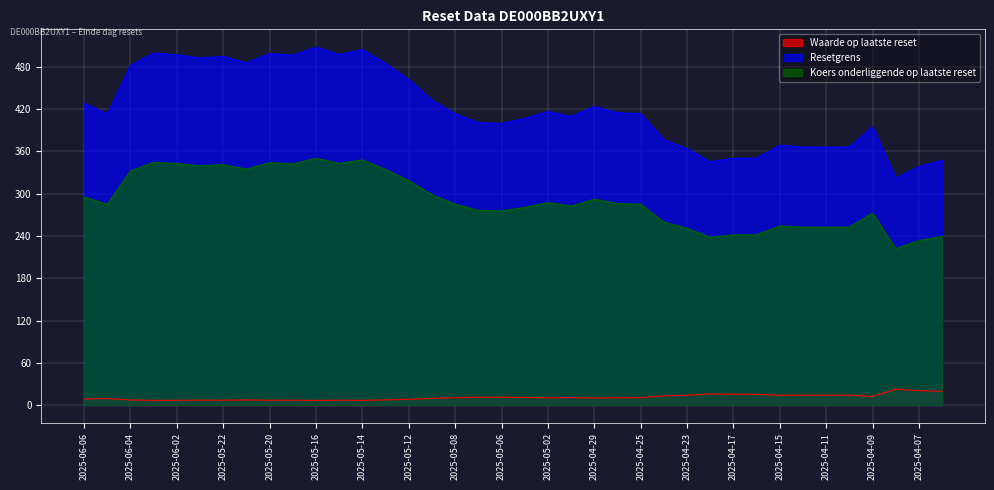

The Resetgrens series shows 524.2 at 2025-04-08. True or false?

False